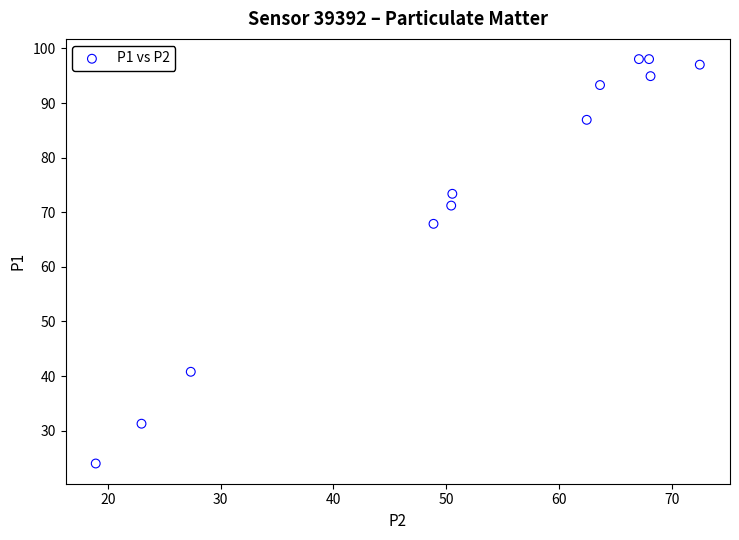

What Y value in the scatter plot is closest to 61?

67.9